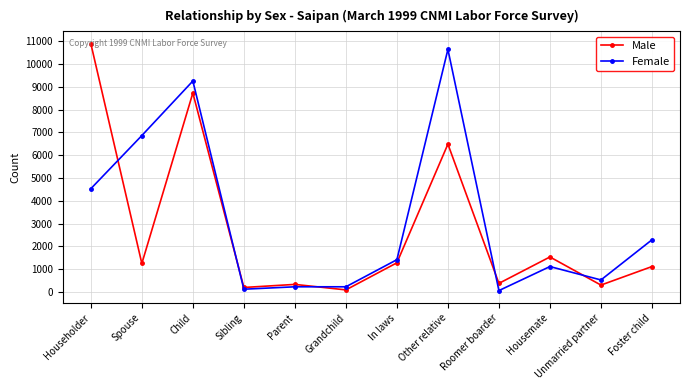

Is this an area chart (filled region under the line)?

No